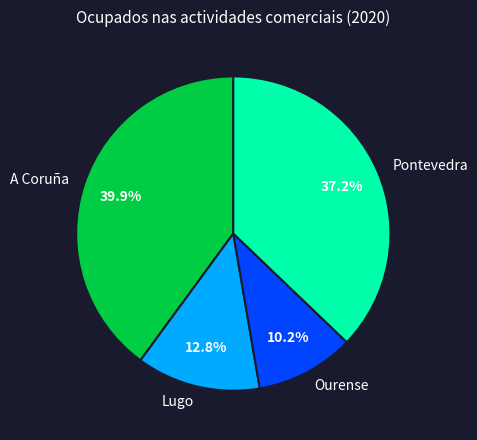

Does any single category account for the majority?

No